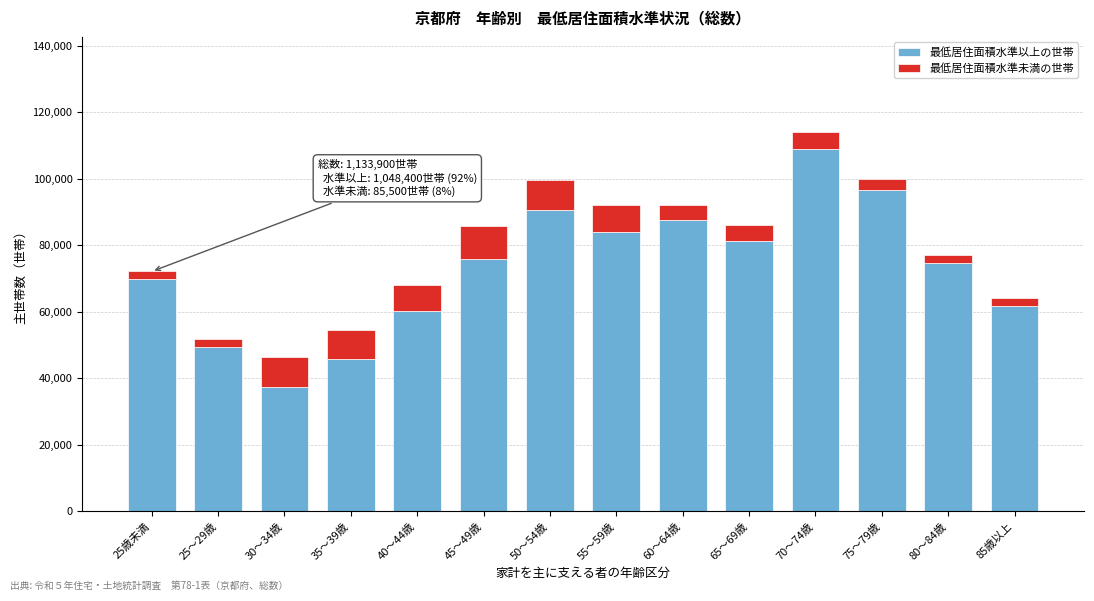

Reading left to right, transcribe the values for 最低居住面積水準以上の世帯.

25歳未満=69800	25～29歳=49300	30～34歳=37500	35～39歳=45800	40～44歳=60100	45～49歳=75900	50～54歳=90700	55～59歳=83900	60～64歳=87700	65～69歳=81400	70～74歳=109000	75～79歳=96600	80～84歳=74700	85歳以上=61700